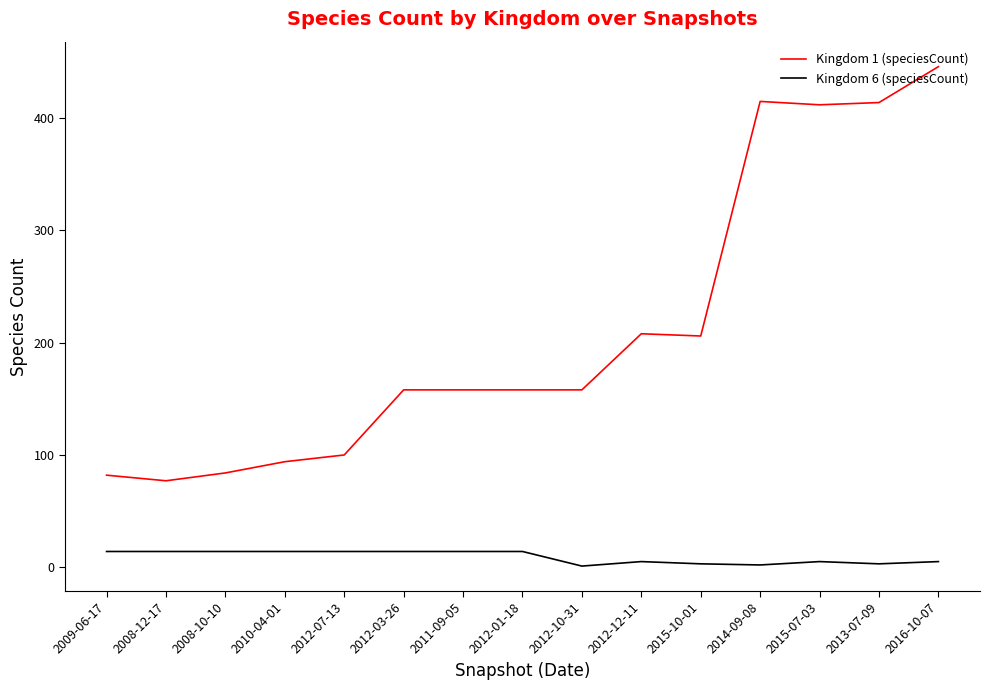

The value of Kingdom 1 (speciesCount) at 2012-10-31 is 158. True or false?

True